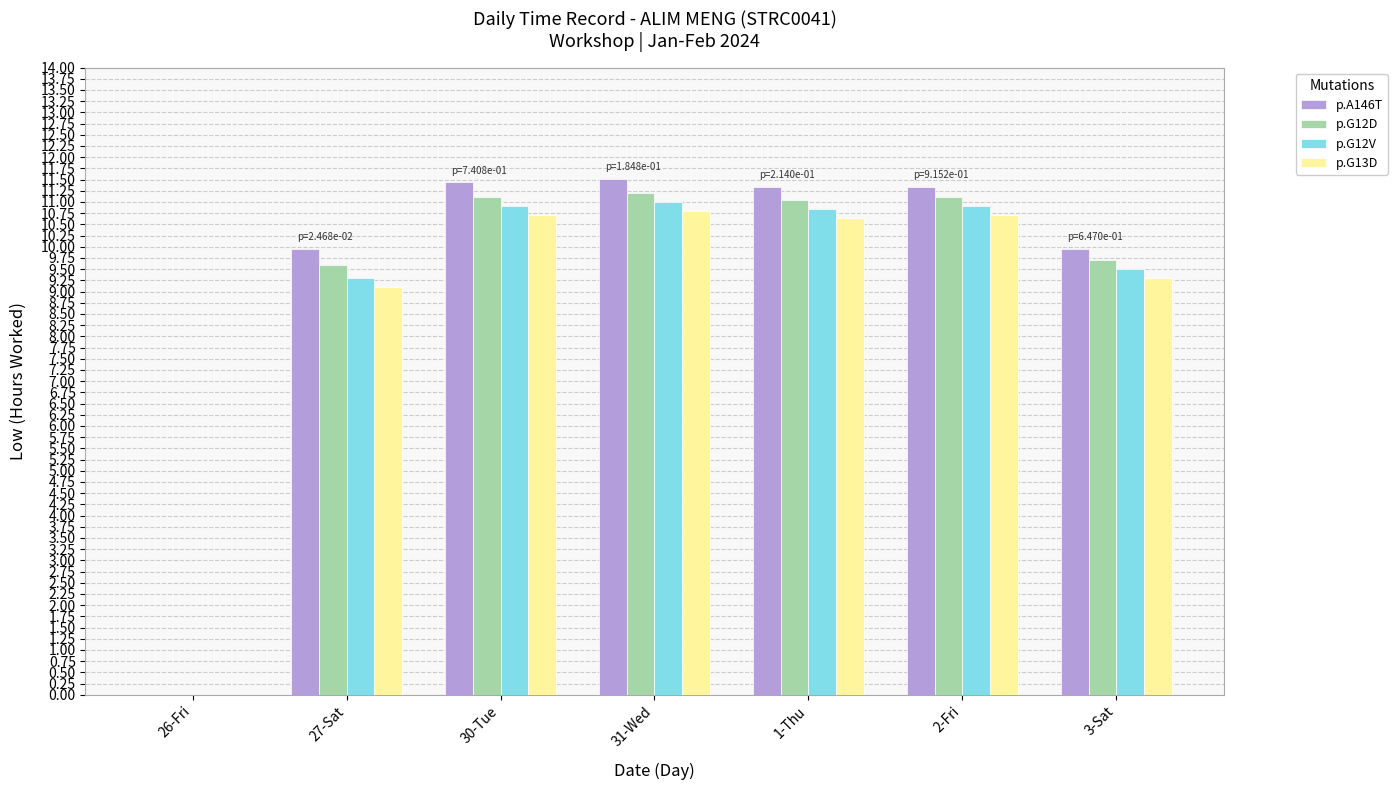

Are the bars grouped side by side (vs. stacked)?

Yes